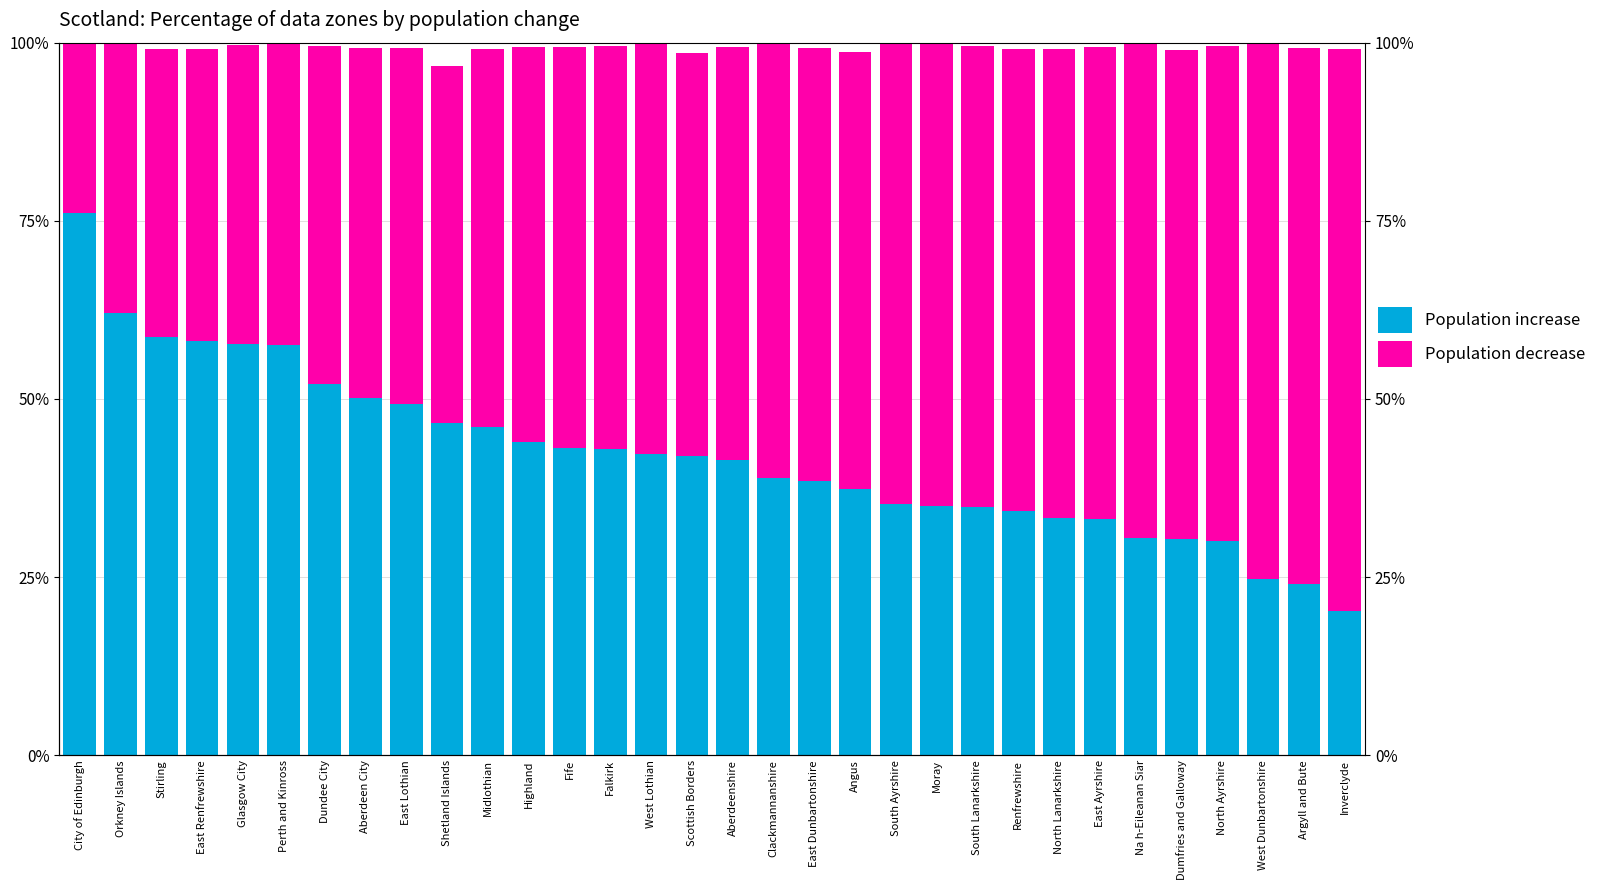

Reading right to left, list all the values displayed in this chart.

Population increase: Inverclyde=0.2	Argyll and Bute=0.2	West Dunbartonshire=0.2	North Ayrshire=0.3	Dumfries and Galloway=0.3	Na h-Eileanan Siar=0.3	East Ayrshire=0.3	North Lanarkshire=0.3	Renfrewshire=0.3	South Lanarkshire=0.3	Moray=0.3	South Ayrshire=0.4	Angus=0.4	East Dunbartonshire=0.4	Clackmannanshire=0.4	Aberdeenshire=0.4	Scottish Borders=0.4	West Lothian=0.4	Falkirk=0.4	Fife=0.4	Highland=0.4	Midlothian=0.5	Shetland Islands=0.5	East Lothian=0.5	Aberdeen City=0.5	Dundee City=0.5	Perth and Kinross=0.6	Glasgow City=0.6	East Renfrewshire=0.6	Stirling=0.6	Orkney Islands=0.6	City of Edinburgh=0.8
Population decrease: Inverclyde=0.8	Argyll and Bute=0.8	West Dunbartonshire=0.8	North Ayrshire=0.7	Dumfries and Galloway=0.7	Na h-Eileanan Siar=0.7	East Ayrshire=0.7	North Lanarkshire=0.7	Renfrewshire=0.6	South Lanarkshire=0.6	Moray=0.7	South Ayrshire=0.6	Angus=0.6	East Dunbartonshire=0.6	Clackmannanshire=0.6	Aberdeenshire=0.6	Scottish Borders=0.6	West Lothian=0.6	Falkirk=0.6	Fife=0.6	Highland=0.6	Midlothian=0.5	Shetland Islands=0.5	East Lothian=0.5	Aberdeen City=0.5	Dundee City=0.5	Perth and Kinross=0.4	Glasgow City=0.4	East Renfrewshire=0.4	Stirling=0.4	Orkney Islands=0.4	City of Edinburgh=0.2